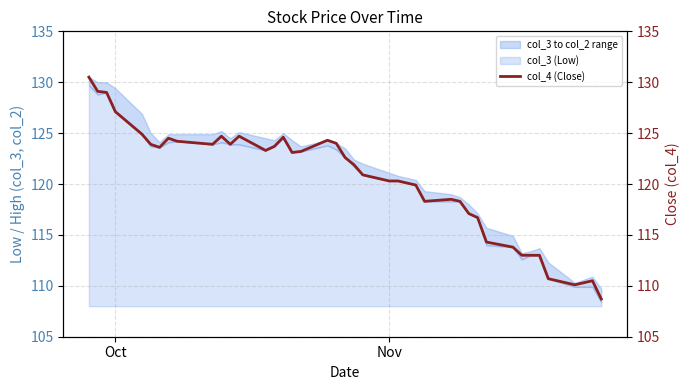

What is the highest value of the col_3 (Low) series?

21.7